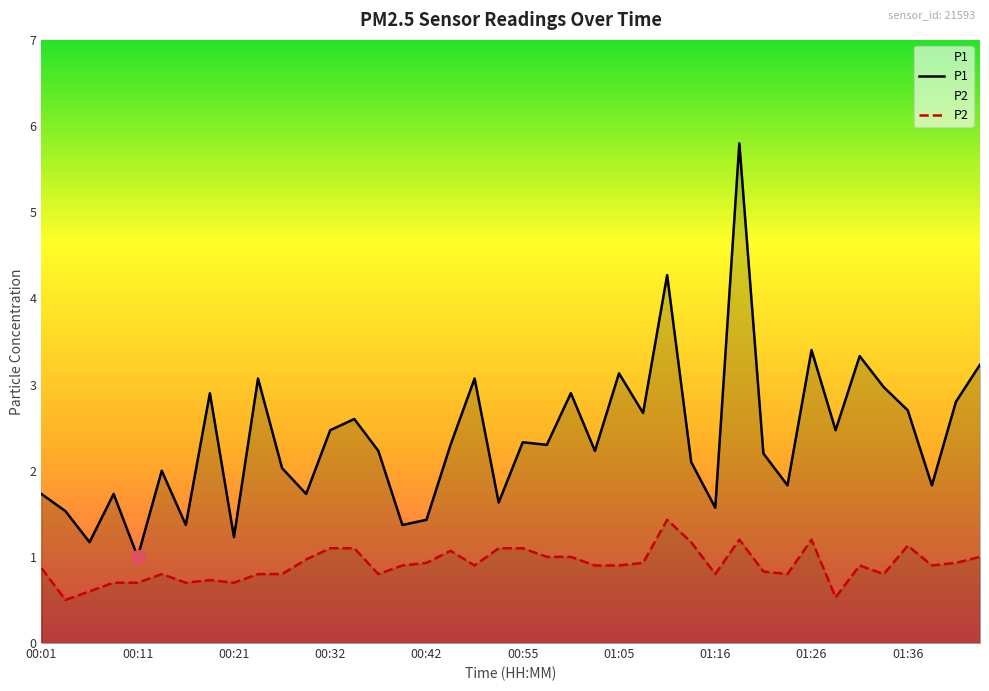

Which series changed the most between 19 and 31?

P2